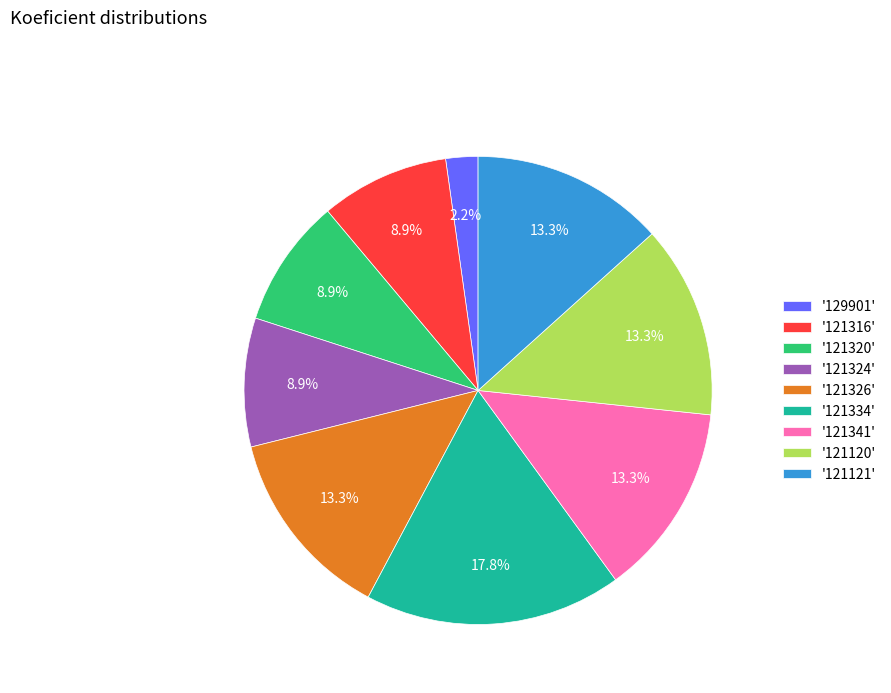

To the nearest percent, what is the average slice percentage?

11%